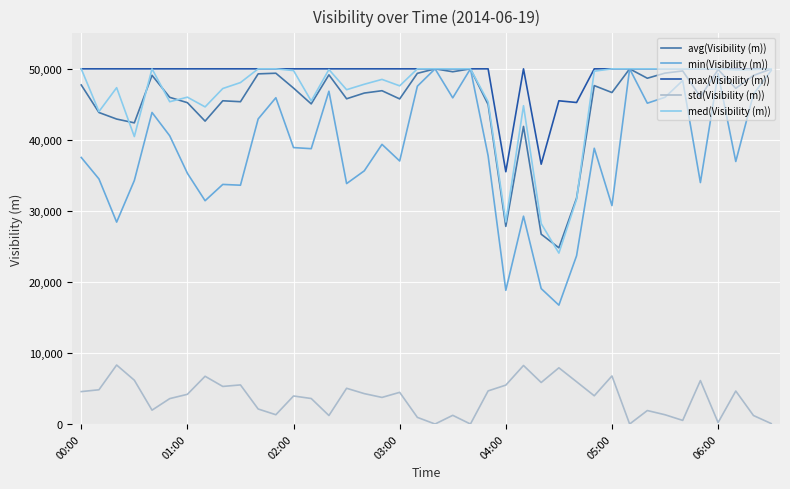

What is the lowest value of the avg(Visibility (m)) series?

24806